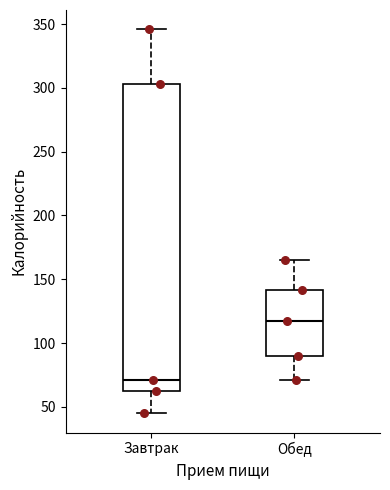

Reading left to right, read every box against the y-axis: the position of its median line, the range the box covers, and the ends of its whiskers. The values are not printed on the chart, so give them approximately, as read against the axis.

Завтрак: median 70, box 65 to 305, whiskers 45 to 345
Обед: median 115, box 90 to 140, whiskers 70 to 165